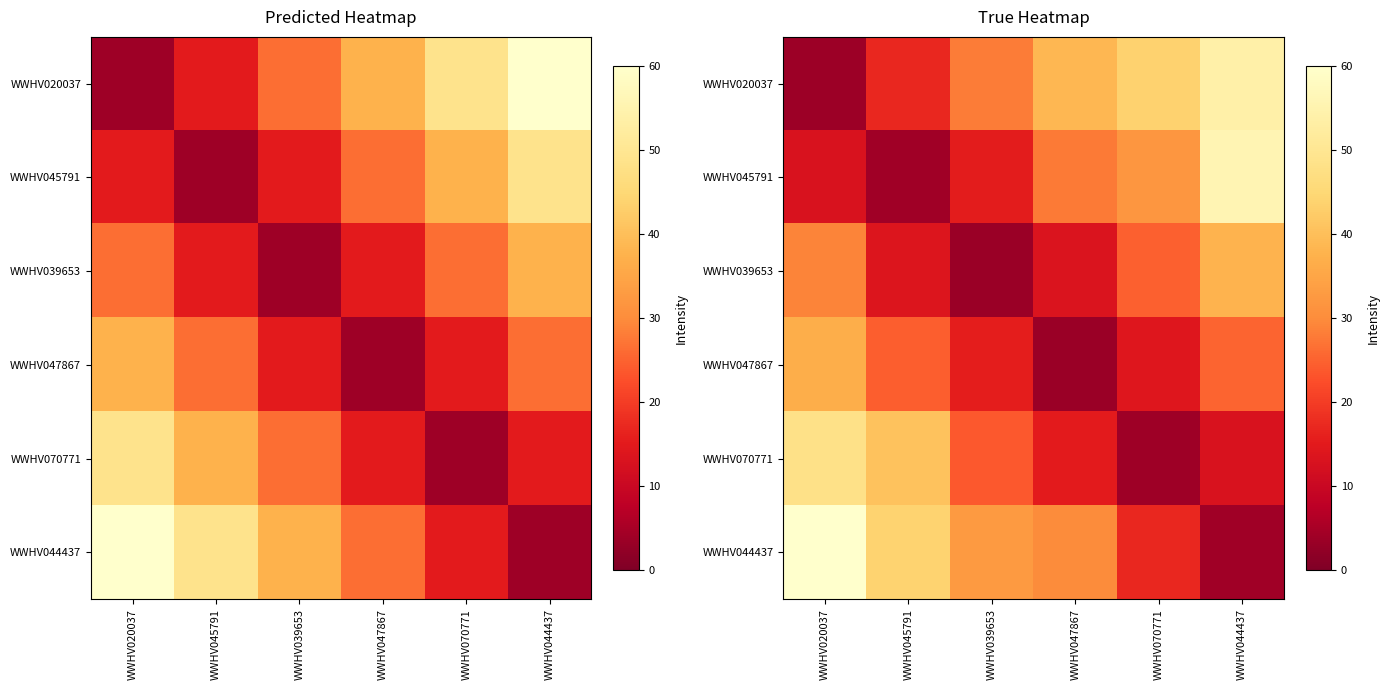

List the series in order of their peak value, lowest first.

WWHV047867, WWHV039653, WWHV070771, WWHV020037, WWHV045791, WWHV044437